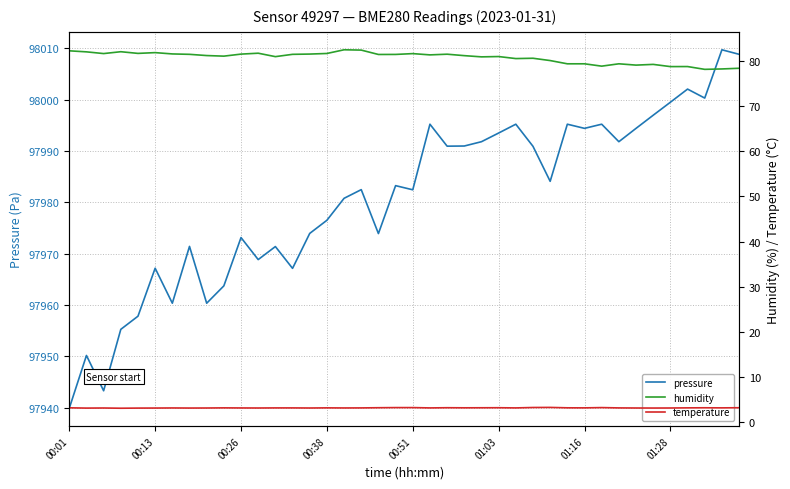

Where is temperature nearest to the value 3?

00:38